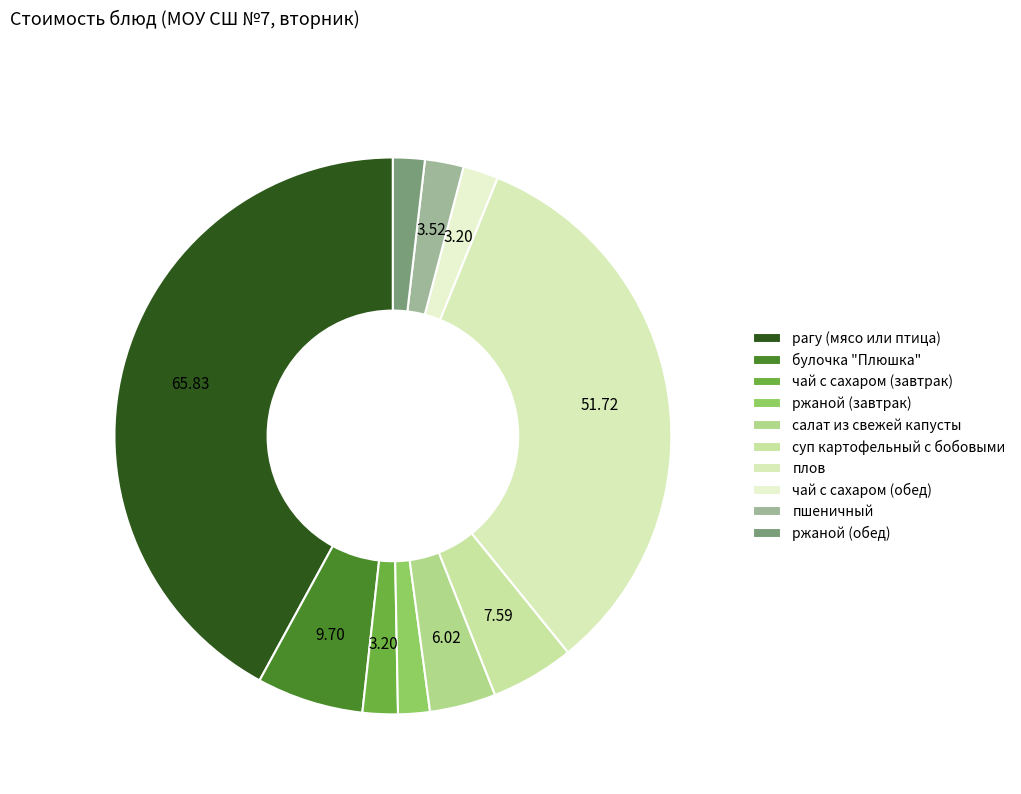

Does any single category account for the majority?

No